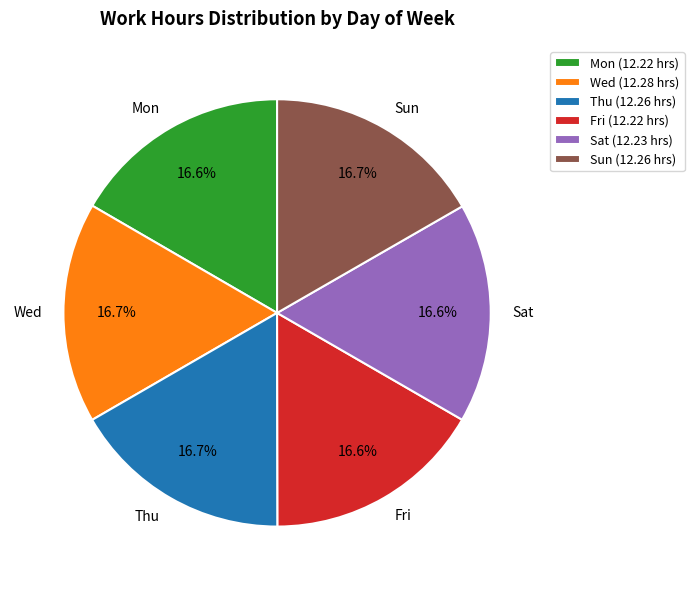

What is the ratio of the value at Fri (12.22 hrs) to the value at Mon (12.22 hrs)?

1.0